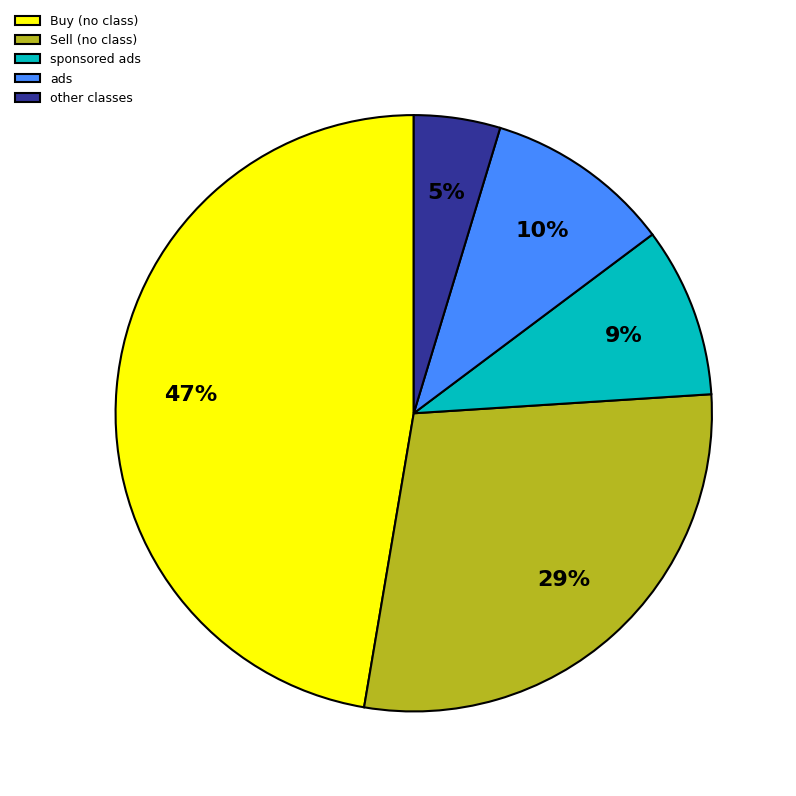

The Buy (no class) slice represents 60% of the pie. True or false?

False